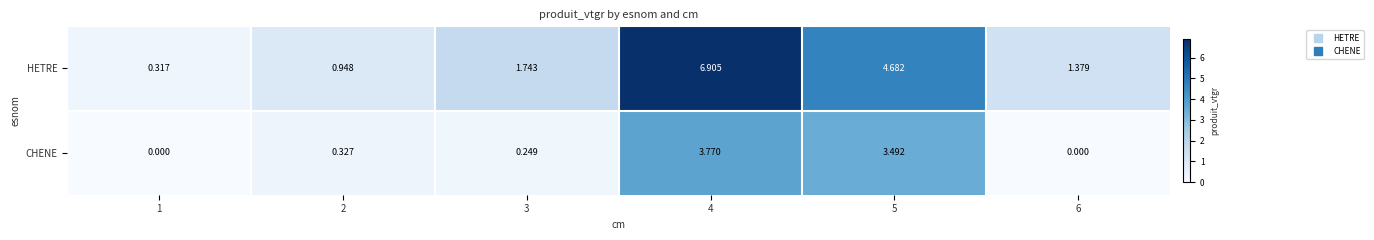

Which series has the widest spread of values?

HETRE